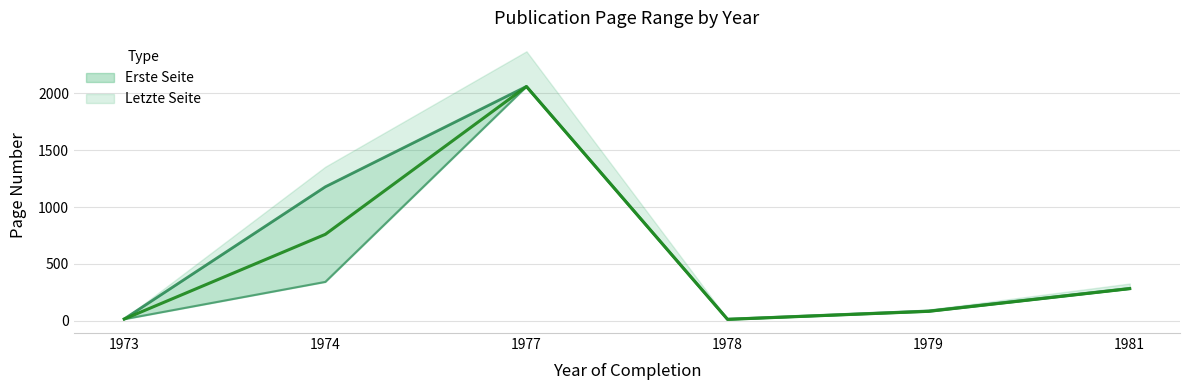

What is the lowest value of the Letzte Seite series?

13